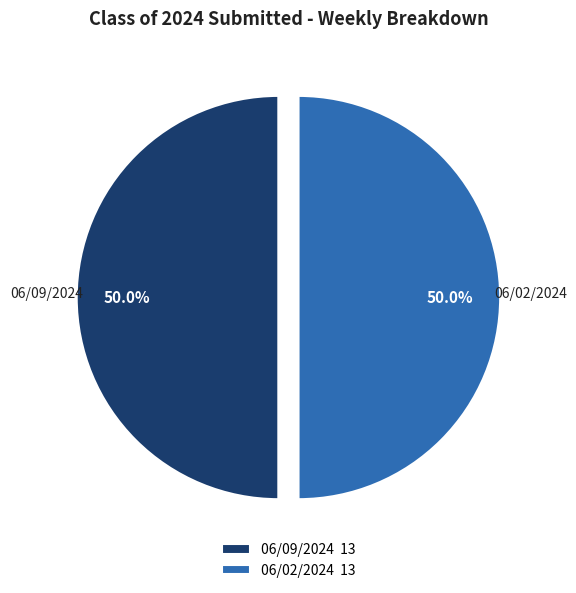

Is the sum of 06/02/2024 13 and 06/09/2024 13 greater than half?

Yes